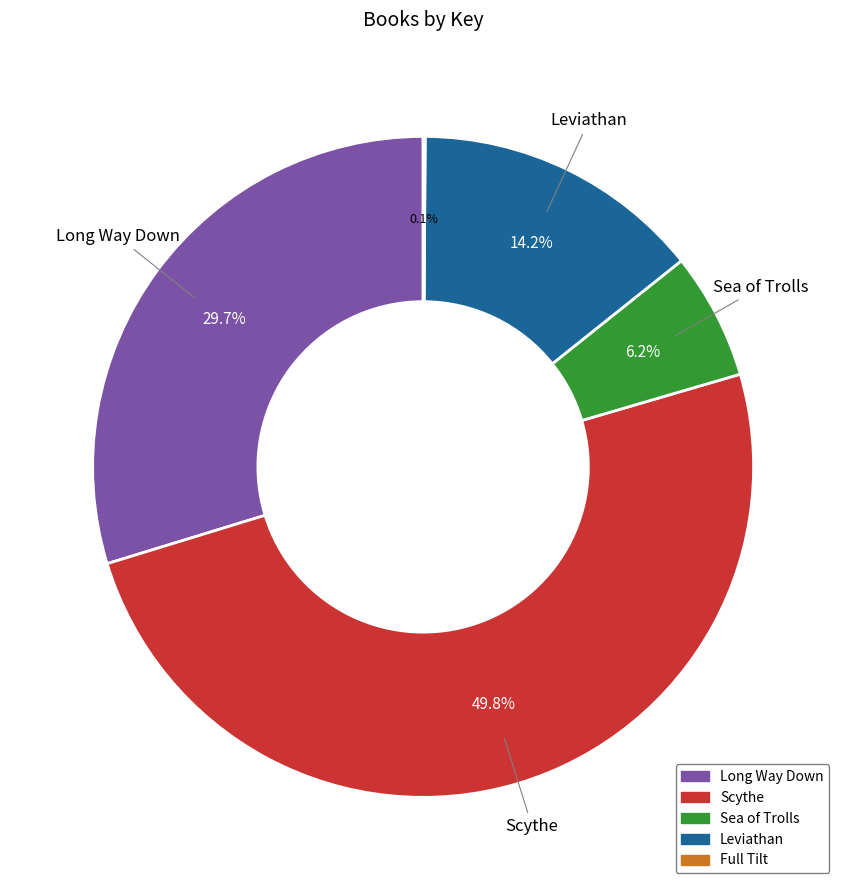

Which category has the biggest portion of the pie?

Scythe